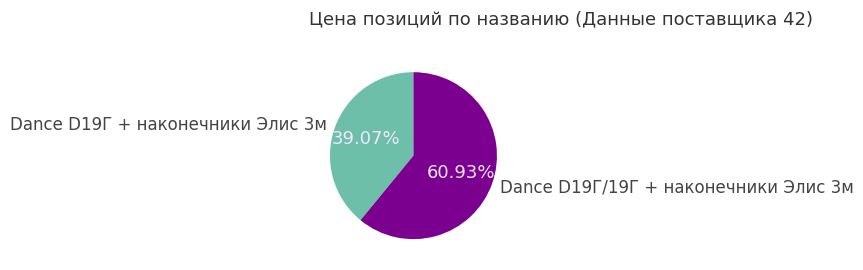

Rank the categories by value from lowest to highest.

Dance D19Г + наконечники Элис 3м, Dance D19Г/19Г + наконечники Элис 3м